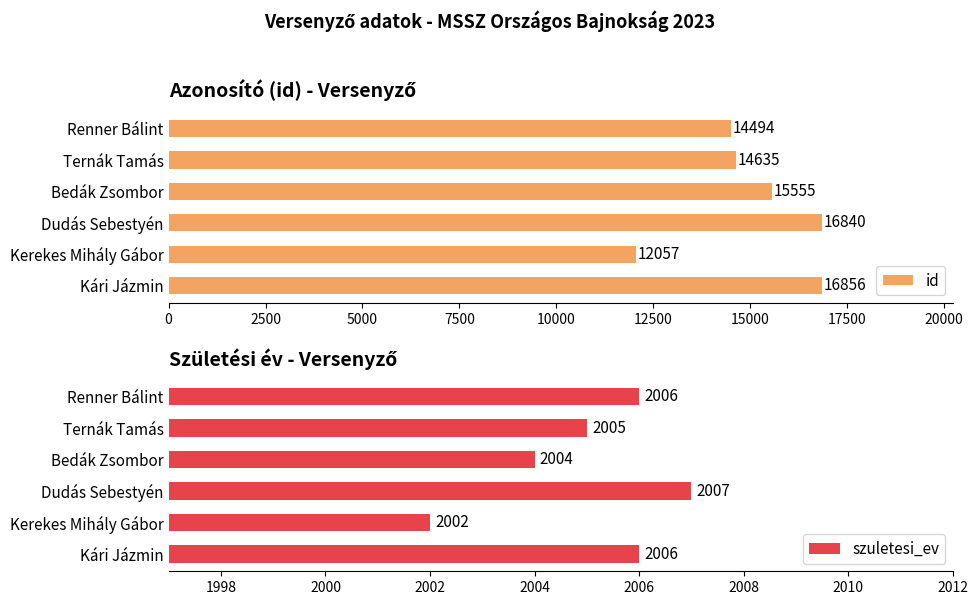

List the series in order of their peak value, lowest first.

szuletesi_ev, id